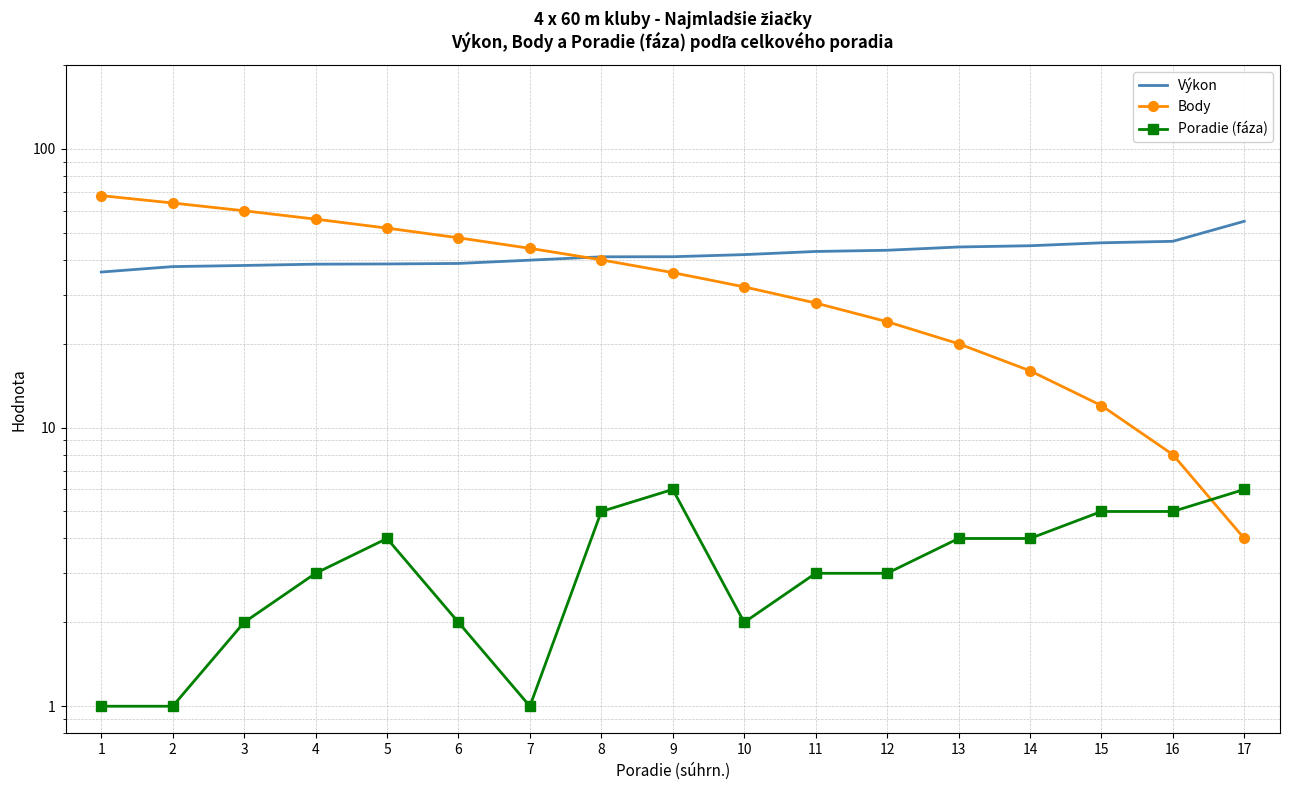

Reading left to right, list all the values displayed in this chart.

Výkon: 1=36.2	2=37.8	3=38.2	4=38.6	5=38.7	6=38.8	7=39.9	8=41.0	9=41.0	10=41.8	11=42.9	12=43.3	13=44.5	14=45.0	15=46.0	16=46.6	17=55.0
Body: 1=68.0	2=64.0	3=60.0	4=56.0	5=52.0	6=48.0	7=44.0	8=40.0	9=36.0	10=32.0	11=28.0	12=24.0	13=20.0	14=16.0	15=12.0	16=8.0	17=4.0
Poradie (fáza): 1=1.0	2=1.0	3=2.0	4=3.0	5=4.0	6=2.0	7=1.0	8=5.0	9=6.0	10=2.0	11=3.0	12=3.0	13=4.0	14=4.0	15=5.0	16=5.0	17=6.0